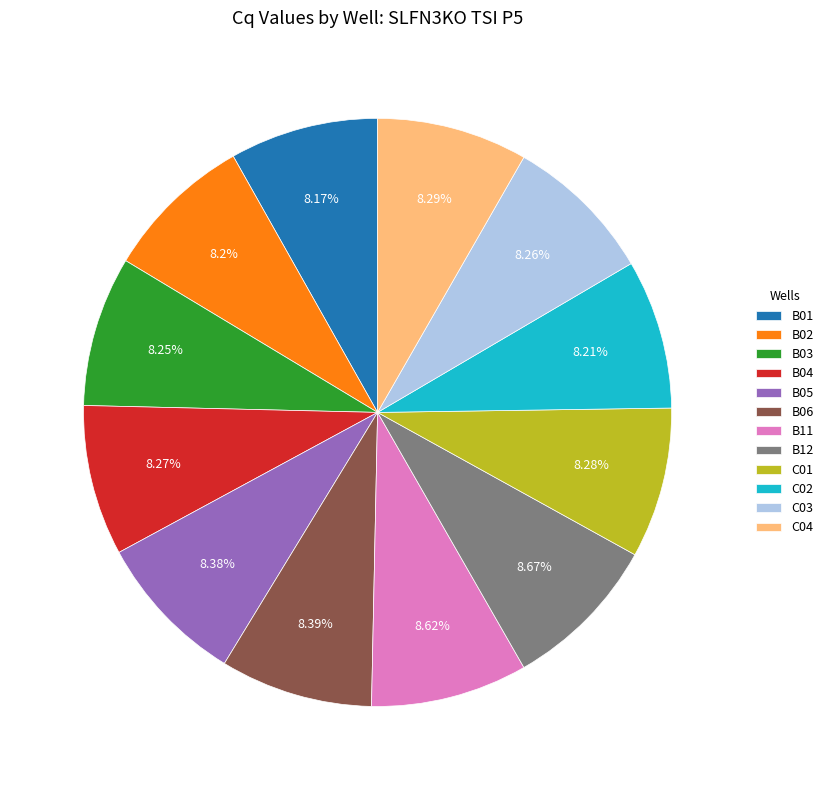

Is the sum of B04 and C04 greater than half?

No